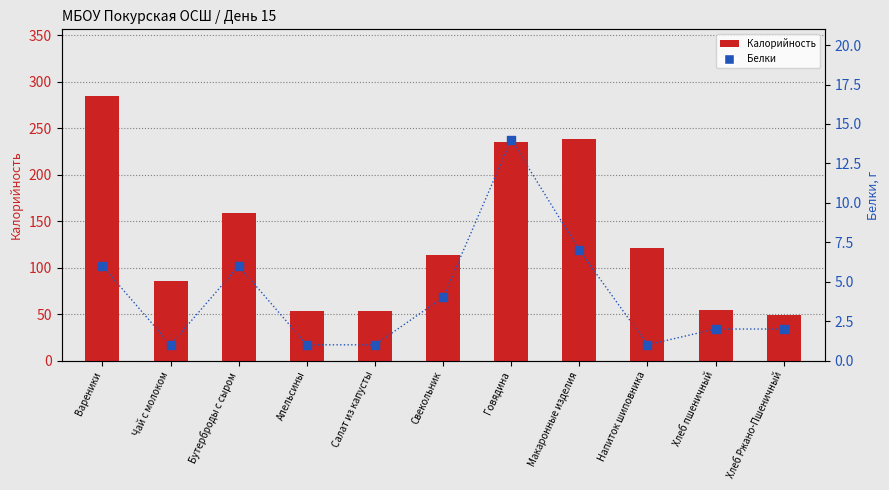

Which series has the widest spread of Y values?

Калорийность